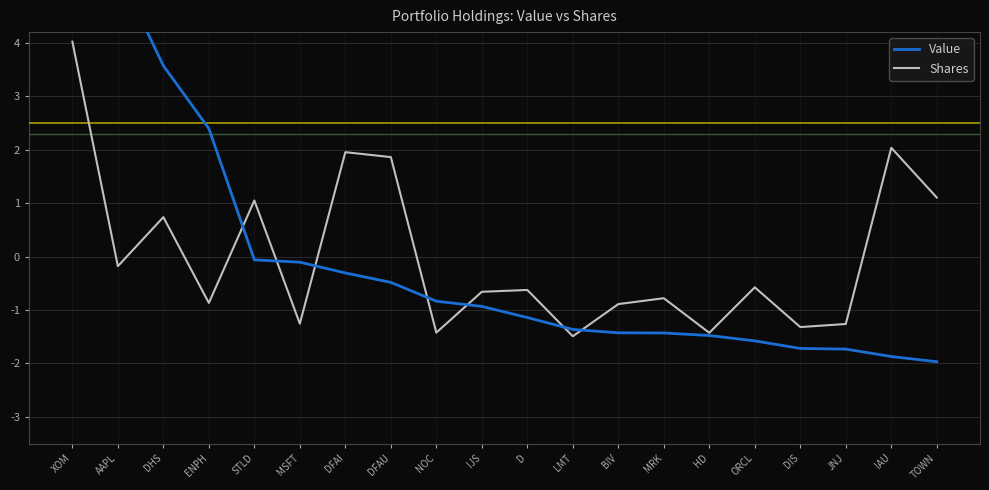

In Shares, how many points are lower than both neighbors (excluding endpoints)?

7